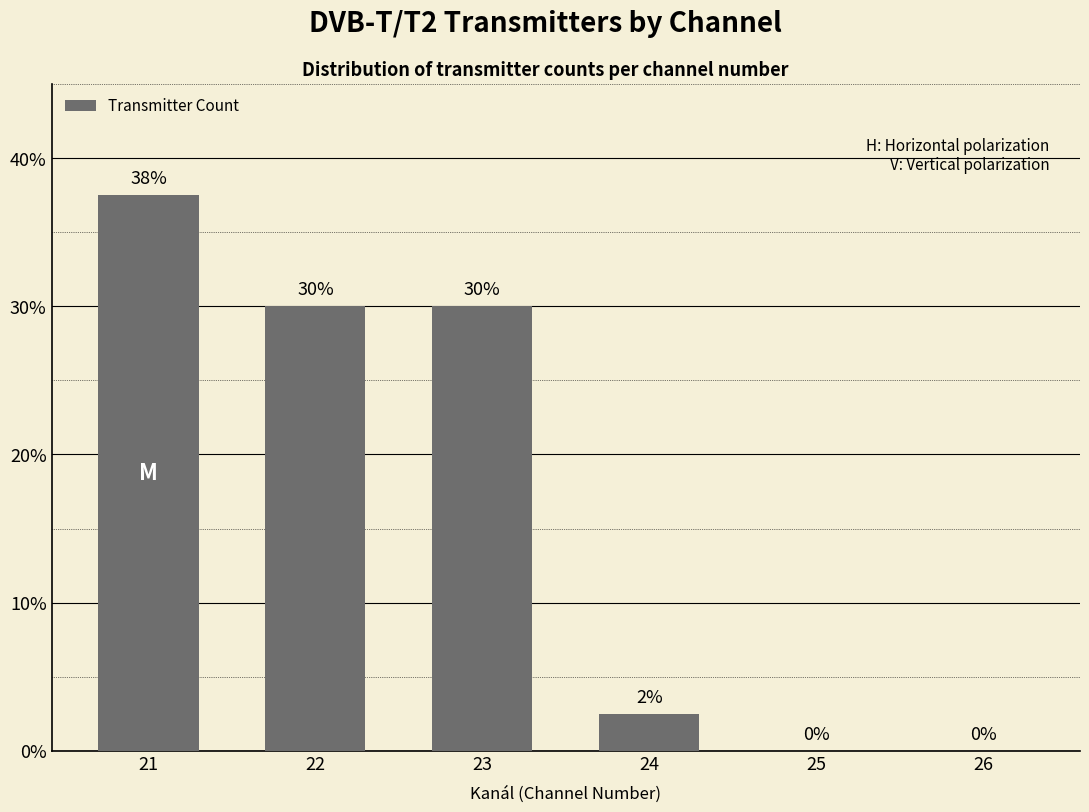

How many data points does each series have?

6